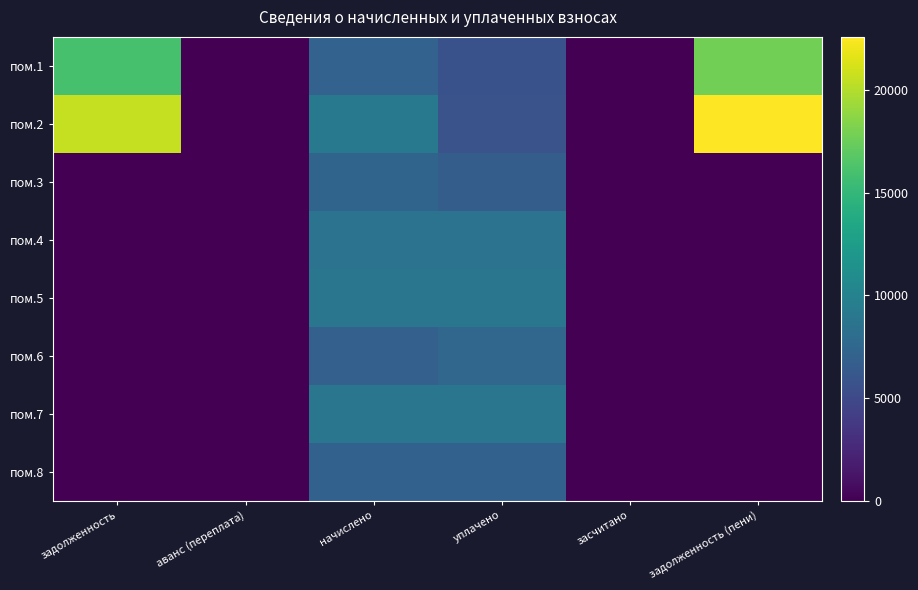

Rank the series by their maximum value, from lowest to highest.

пом.8, пом.3, пом.6, пом.4, пом.7, пом.5, пом.1, пом.2